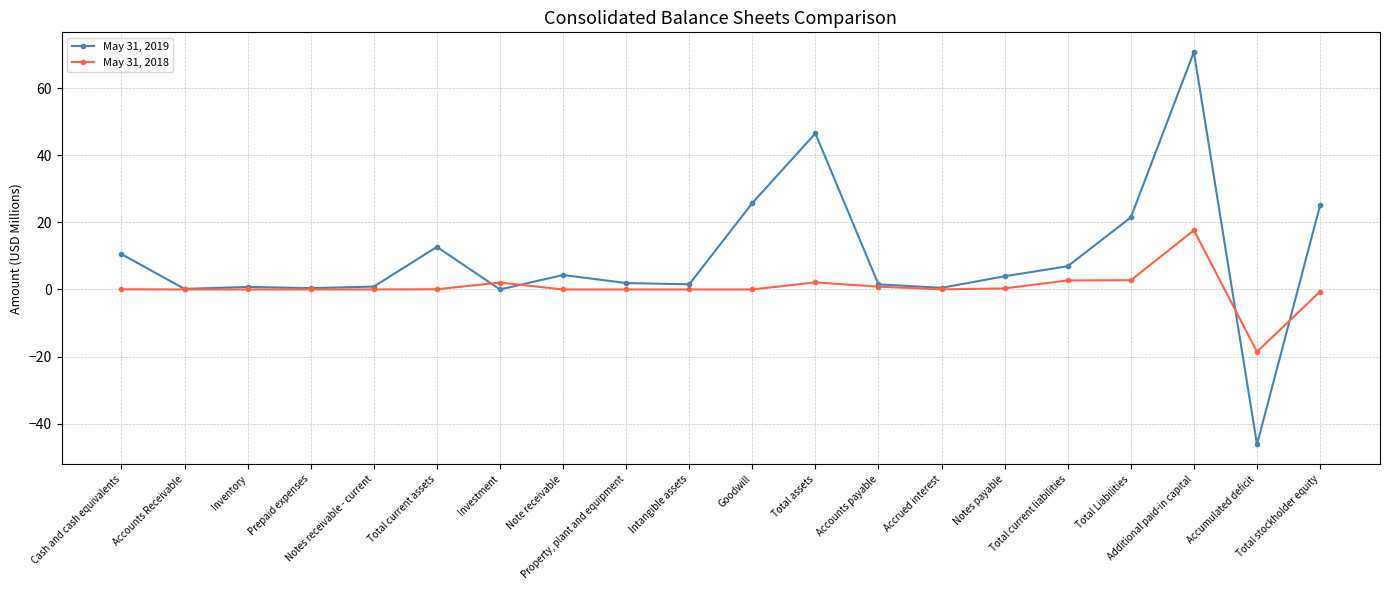

Does the chart display data point markers on the line(s)?

Yes